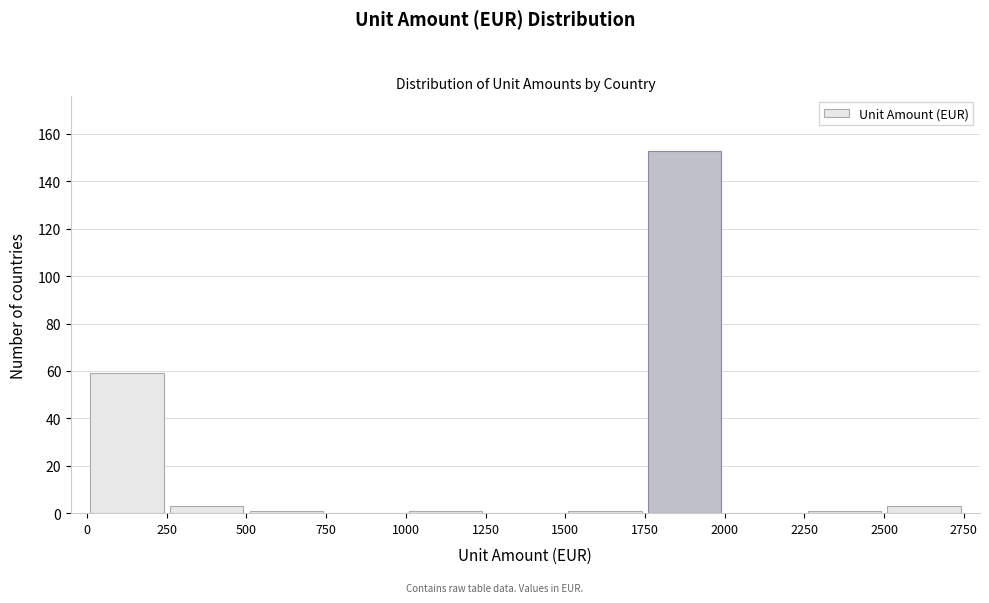

Which range on the x-axis has the tallest bar?

1750 to 2000